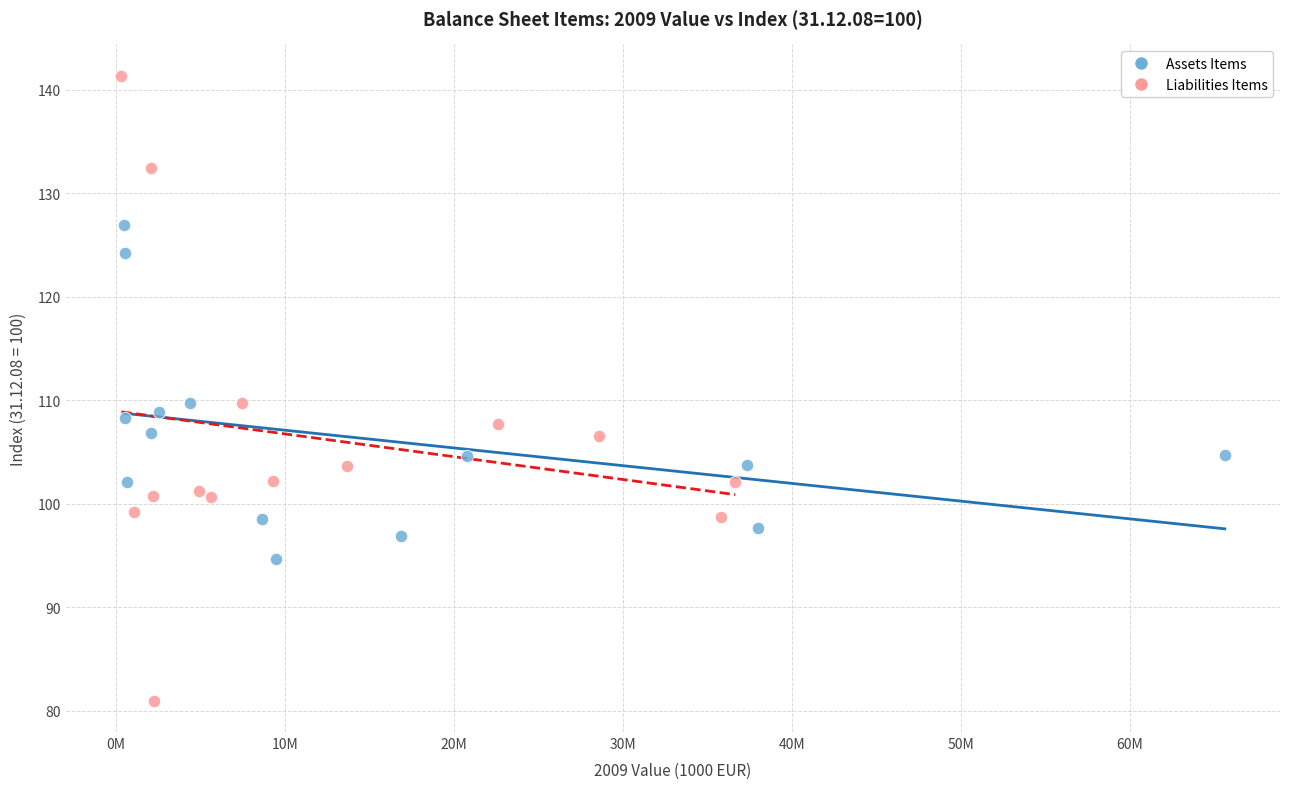

Which series reaches the maximum Y coordinate?

Liabilities Items